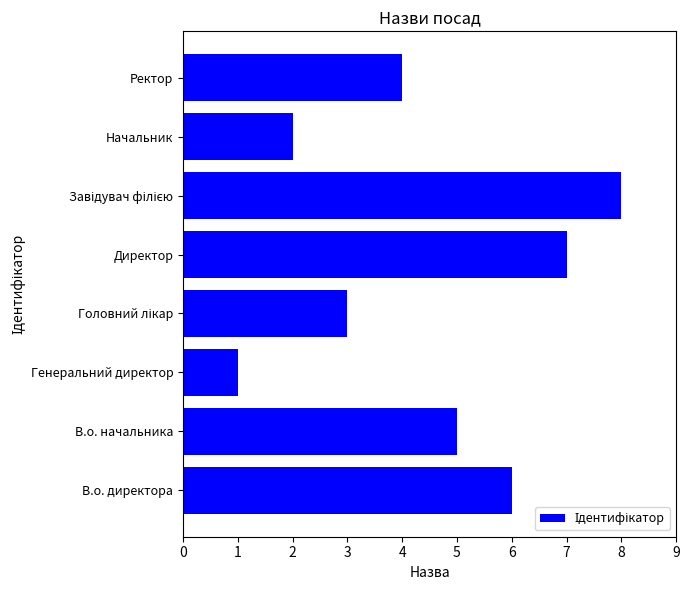

Which category has the lowest value across all series?

Генеральний директор